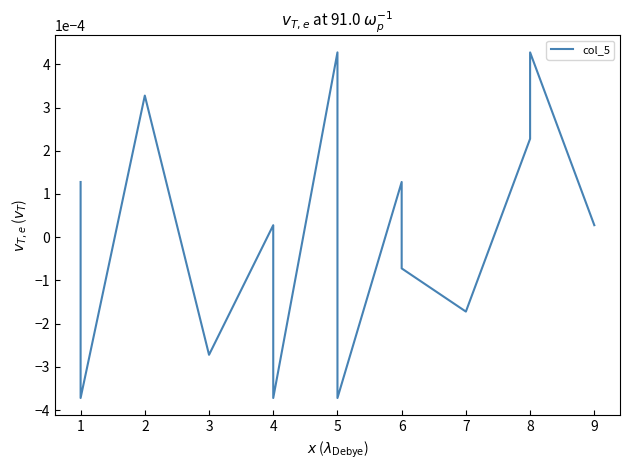

How many points are higher than both their immediate neighbors (excluding endpoints)?

4